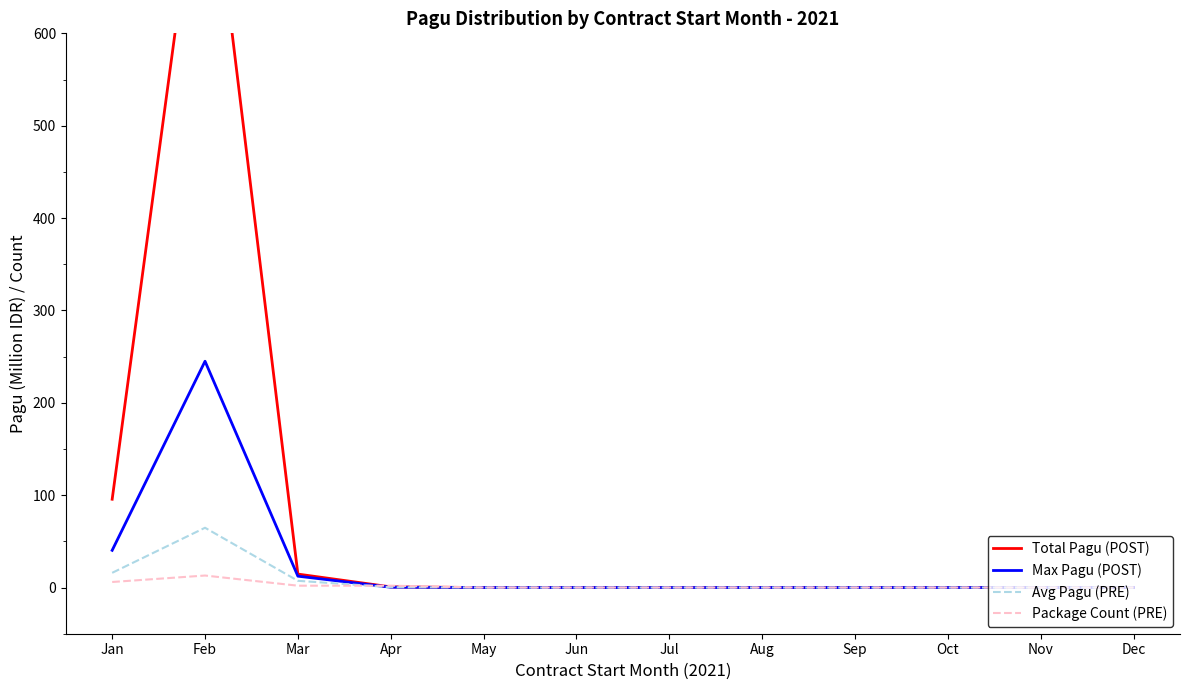

Reading left to right, list all the values displayed in this chart.

Total Pagu (POST): Jan=95.6	Feb=841.4	Mar=14.6	Apr=0.7	May=0.0	Jun=0.0	Jul=0.0	Aug=0.0	Sep=0.0	Oct=0.0	Nov=0.0	Dec=0.0
Max Pagu (POST): Jan=40.3	Feb=245.0	Mar=12.3	Apr=0.3	May=0.0	Jun=0.0	Jul=0.0	Aug=0.0	Sep=0.0	Oct=0.0	Nov=0.0	Dec=0.0
Avg Pagu (PRE): Jan=15.9	Feb=64.7	Mar=7.3	Apr=0.3	May=0.0	Jun=0.0	Jul=0.0	Aug=0.0	Sep=0.0	Oct=0.0	Nov=0.0	Dec=0.0
Package Count (PRE): Jan=6.0	Feb=13.0	Mar=2.0	Apr=2.0	May=0.0	Jun=0.0	Jul=0.0	Aug=0.0	Sep=0.0	Oct=0.0	Nov=0.0	Dec=0.0